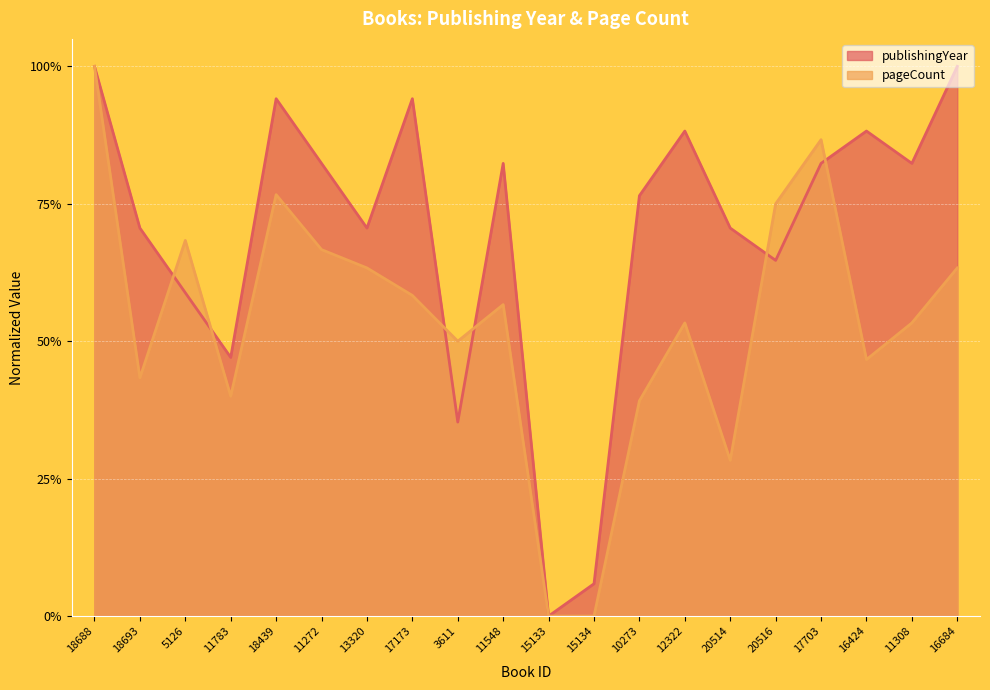

In pageCount, how many points are lower than both neighbors (excluding endpoints)?

5